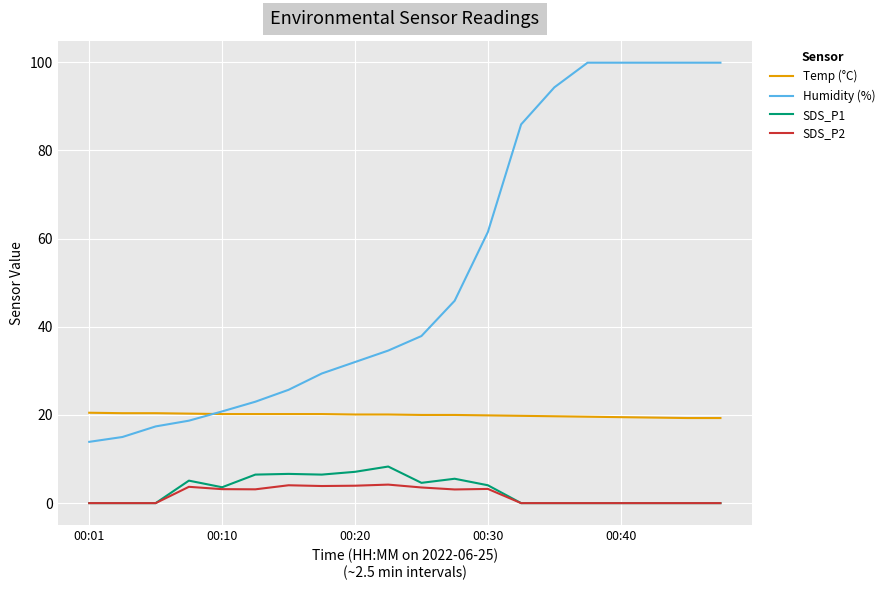

What is the maximum value shown in the chart?

99.9